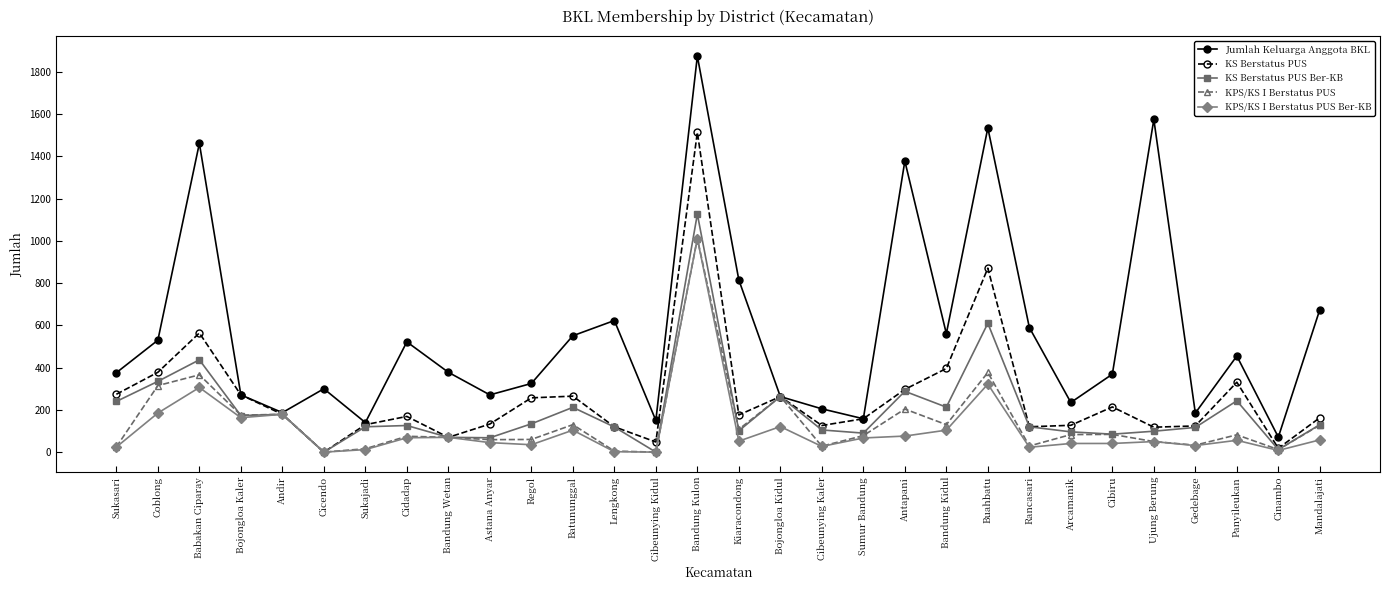

Is it true that KS Berstatus PUS Ber-KB equals 212 at Batununggal?

True